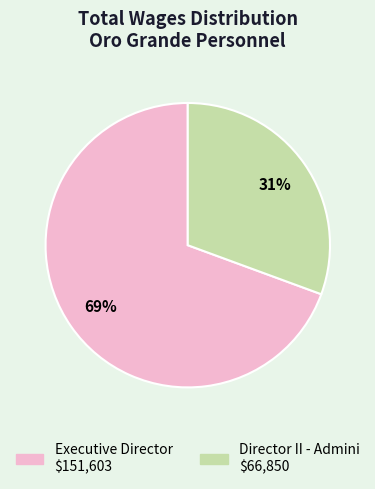

Do Executive Director and Director II - Admini together represent more than half of the pie?

Yes